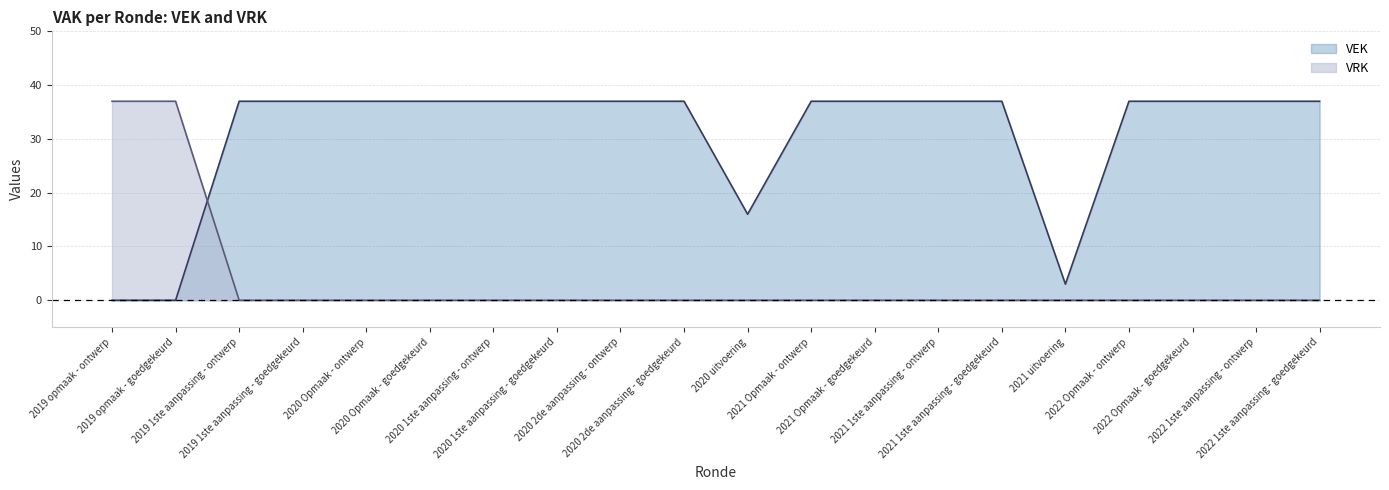

Which has a higher value, 2022 Opmaak - ontwerp or 2019 opmaak - ontwerp?

2022 Opmaak - ontwerp